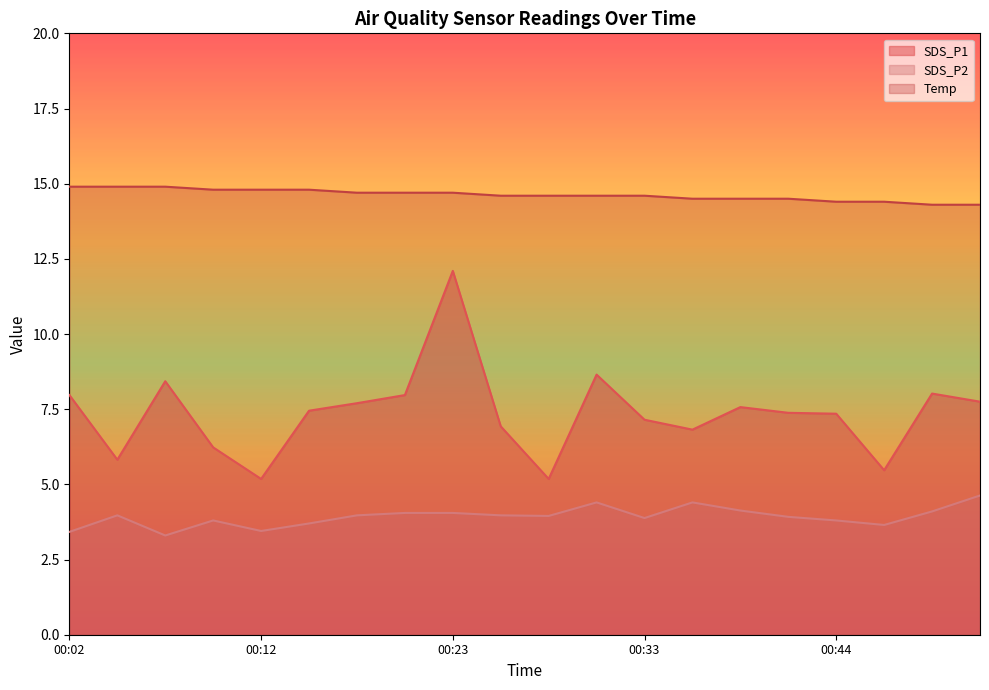

How many lines are shown in the chart?

3